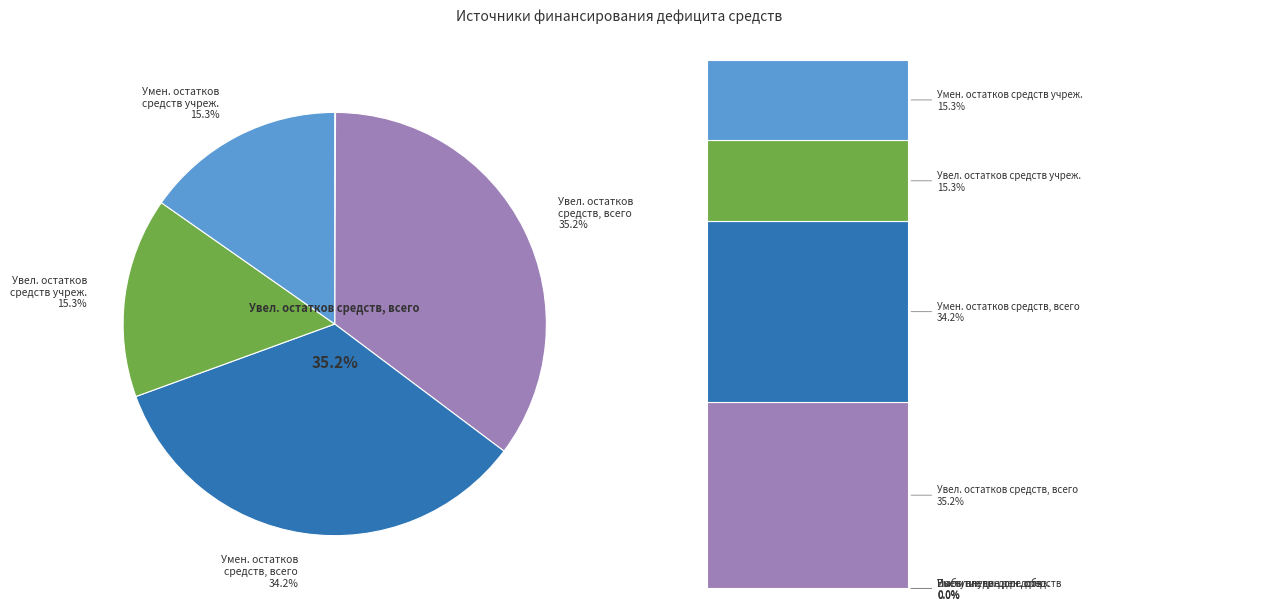

Count the number of slices in the pie.

7